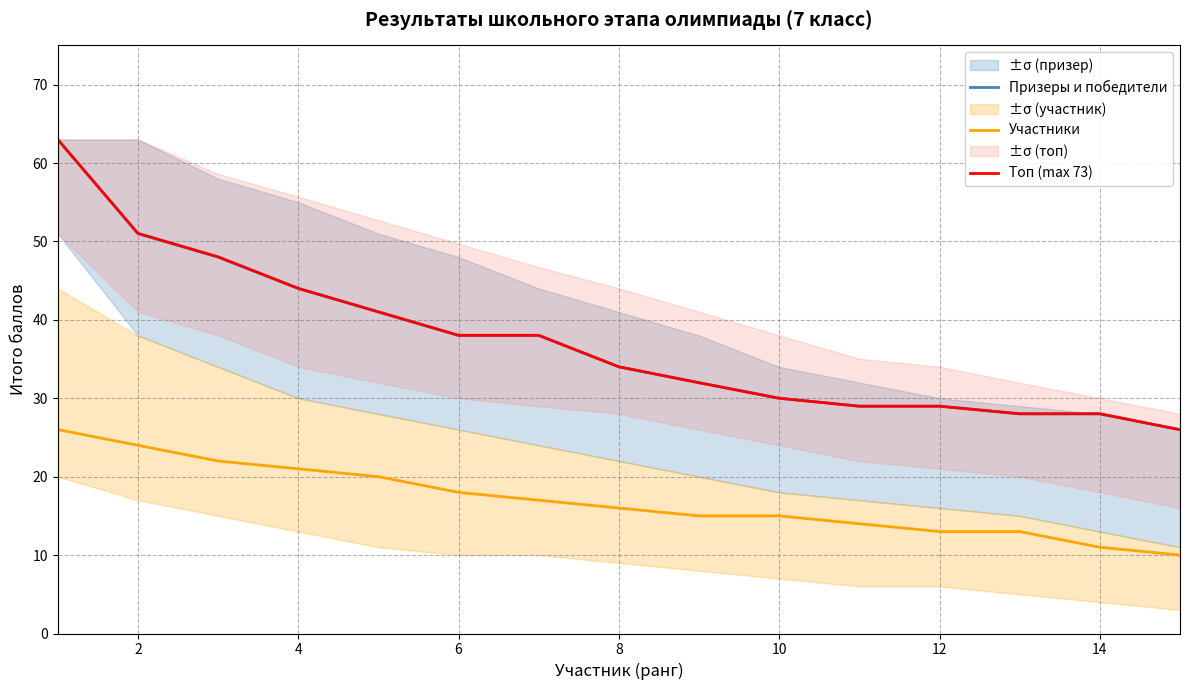

True or false: Участники and Топ (max 73) intersect in this chart.

False